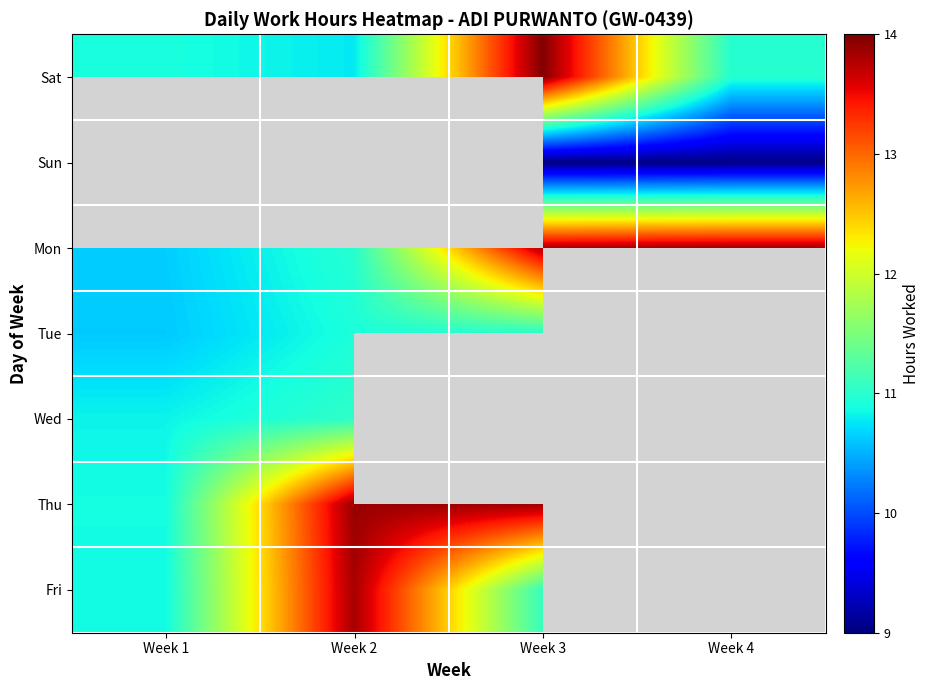

Count the number of data series in this chart.

7